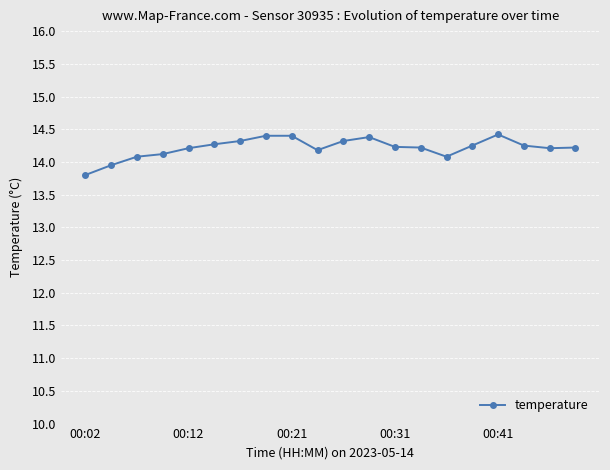

What is the sum of all values?

284.3